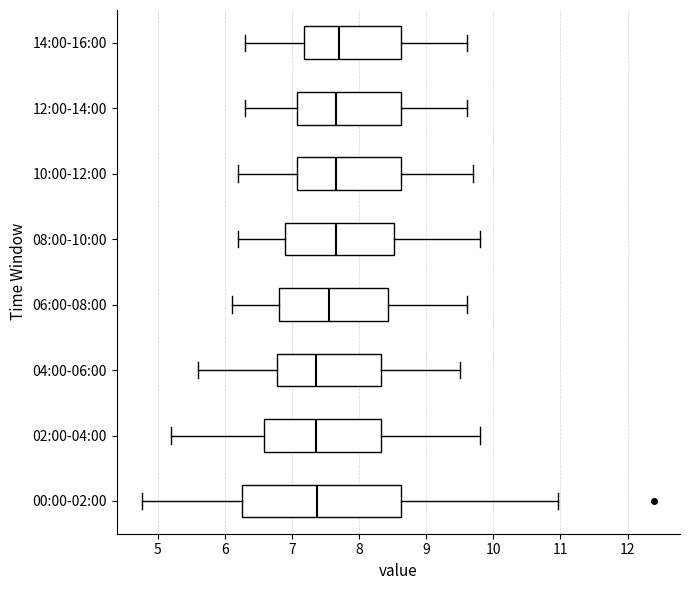

Where does the left whisker of the box for 12:00-14:00 end on the x-axis? The values are not printed on the chart, so give them approximately, as read against the axis.

6.3